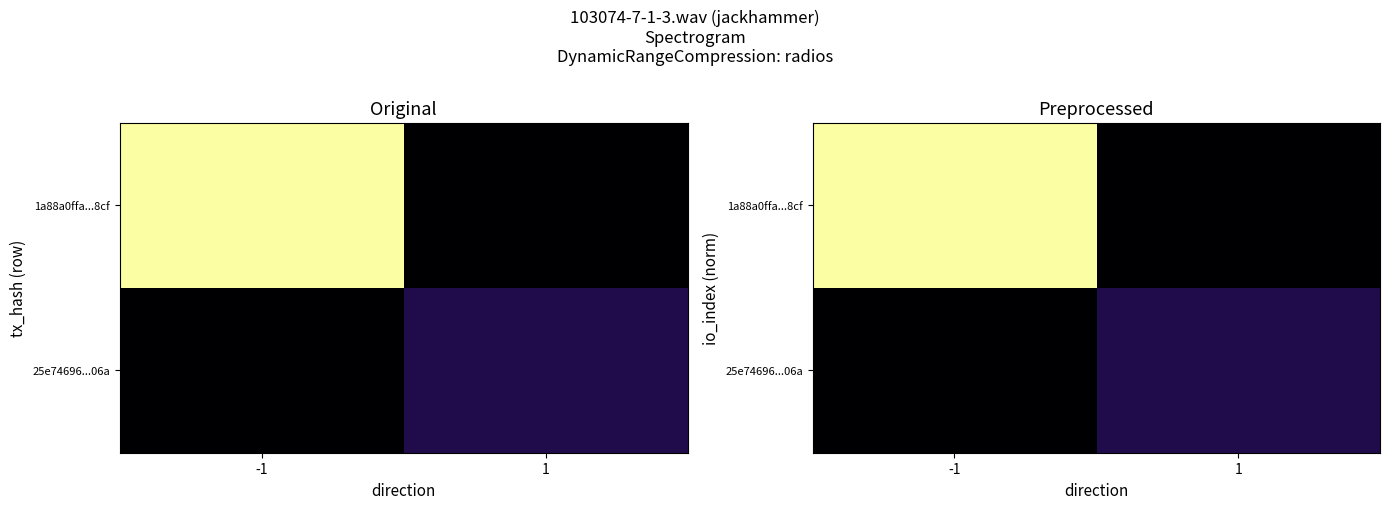

List the series in order of their peak value, lowest first.

25e74696...06a, 1a88a0ffa...8cf